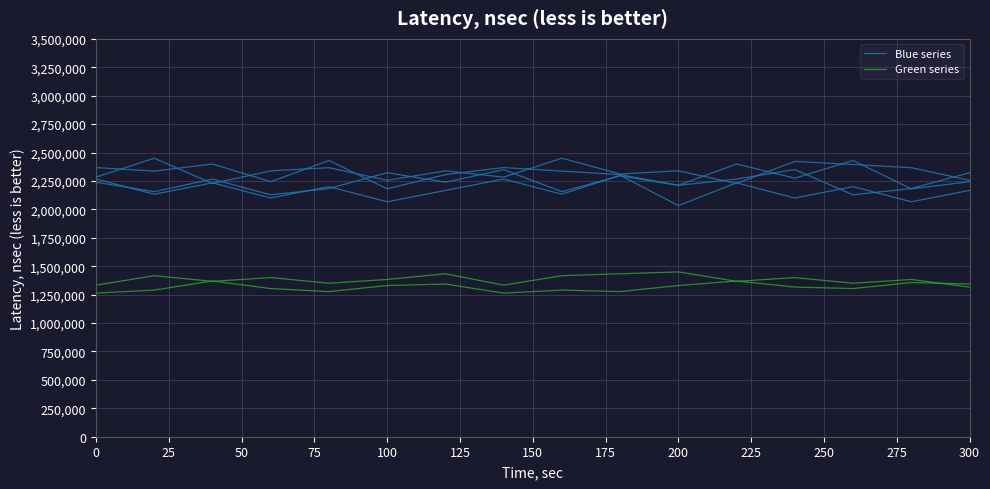

How many data points in Blue series are less than 2338888?

7